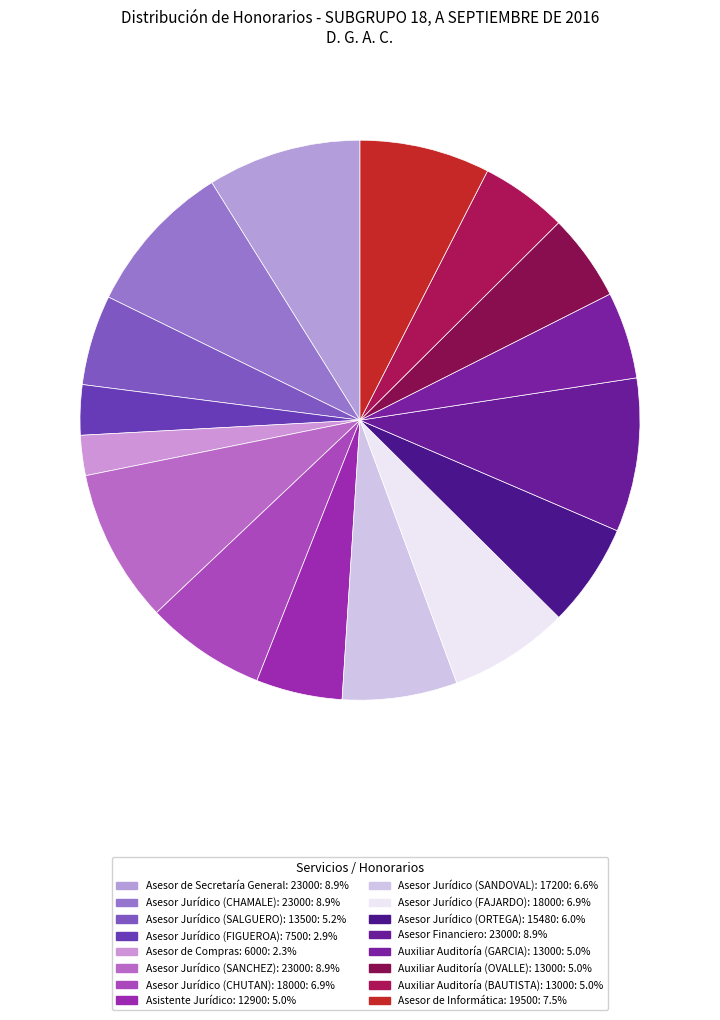

How many slices are in this pie chart?

16